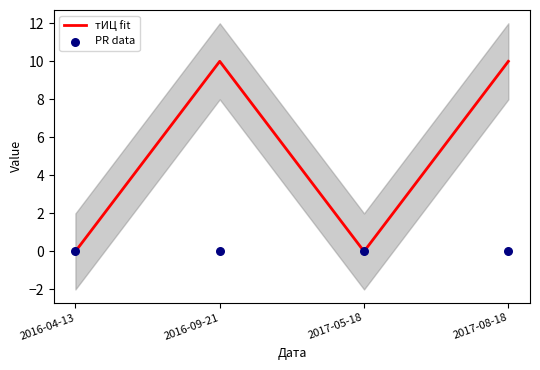

At which category is the sum across all series the highest?

2016-09-21